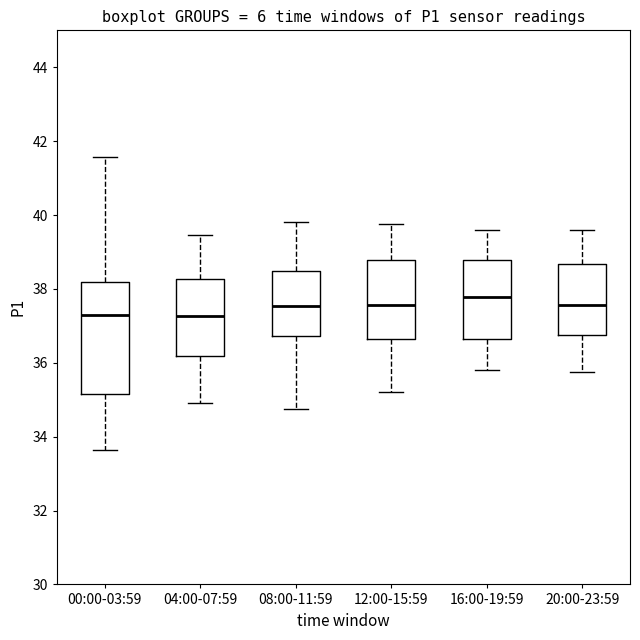

Reading left to right, transcribe this box plot: for each box, give where its median line is, the range the box spans, and where its two whiskers end, as read against the y-axis. The values are not printed on the chart, so give them approximately, as read against the axis.

00:00-03:59: median 37.4, box 35.2 to 38.2, whiskers 33.6 to 41.6
04:00-07:59: median 37.2, box 36.2 to 38.2, whiskers 35.0 to 39.4
08:00-11:59: median 37.6, box 36.8 to 38.4, whiskers 34.8 to 39.8
12:00-15:59: median 37.6, box 36.6 to 38.8, whiskers 35.2 to 39.8
16:00-19:59: median 37.8, box 36.6 to 38.8, whiskers 35.8 to 39.6
20:00-23:59: median 37.6, box 36.8 to 38.6, whiskers 35.8 to 39.6